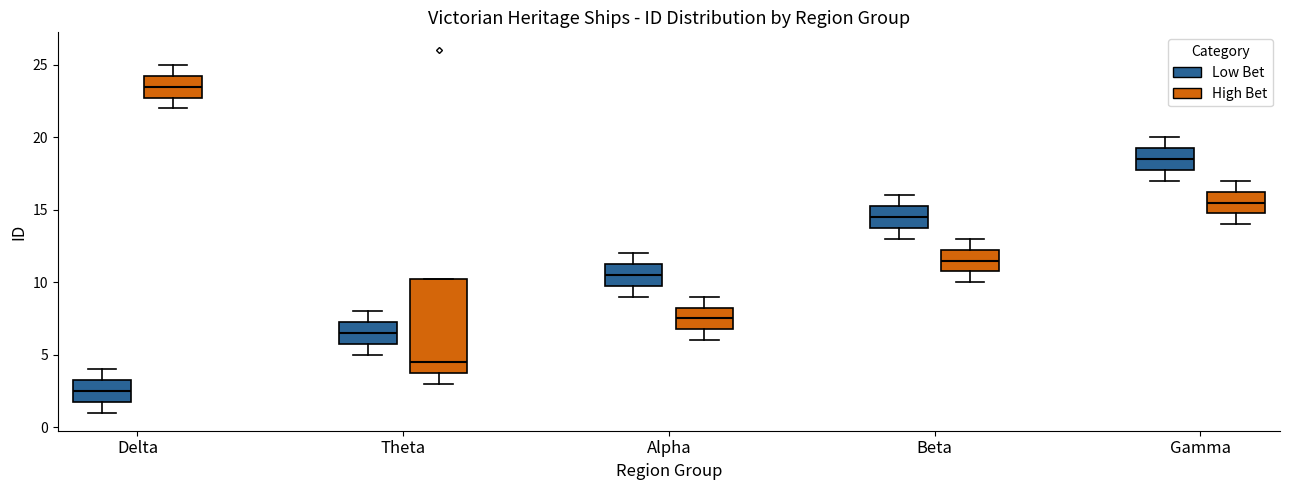

Where is the upper edge of the box for Gamma (High Bet) on the y-axis? The values are not printed on the chart, so give them approximately, as read against the axis.

16.5